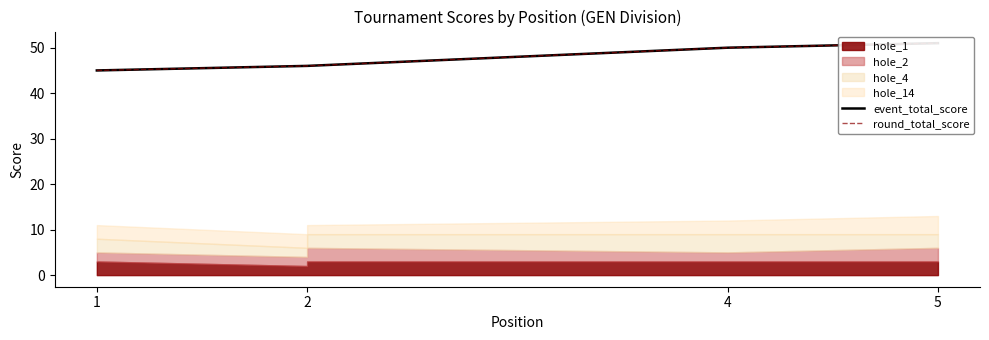

How many data points does each series have?

5